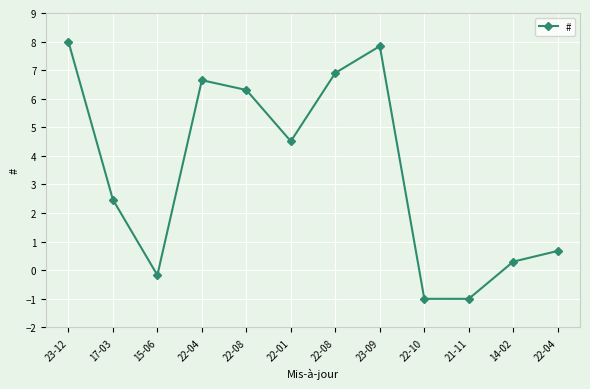

The chart shows a value of 0.2 at 22-04. True or false?

False